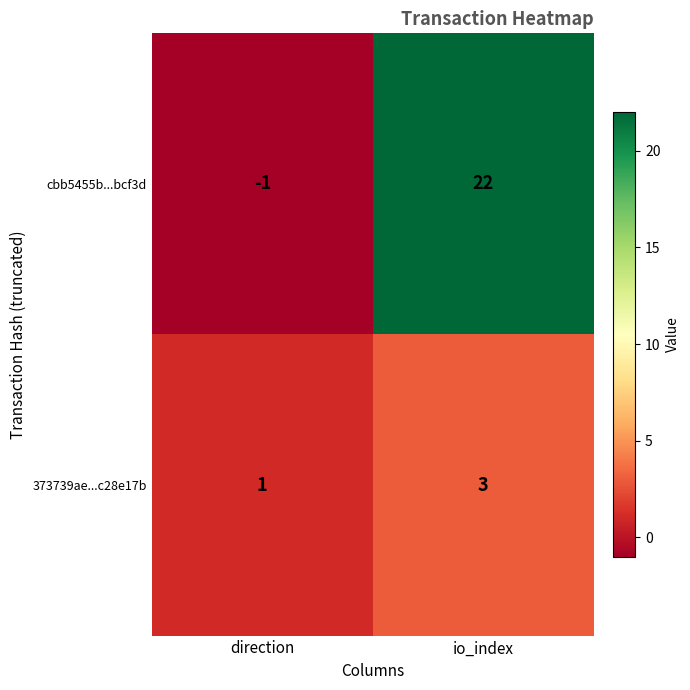

At which label is 373739ae...c28e17b closest to 2?

direction